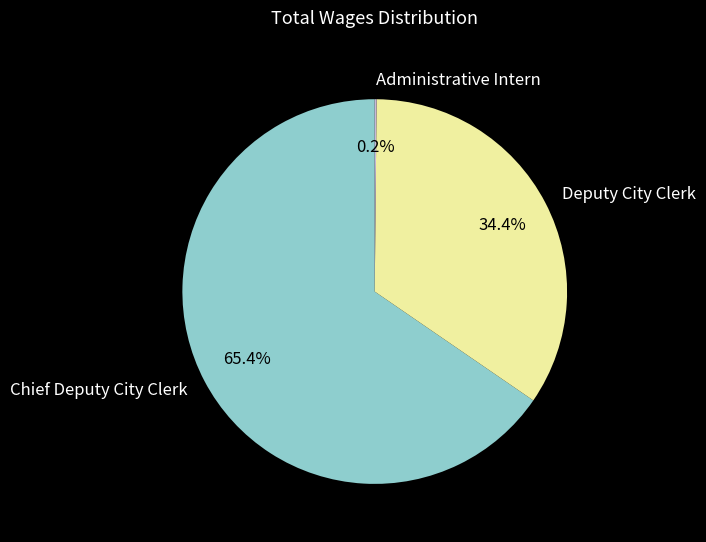

What is the majority slice?

Chief Deputy City Clerk